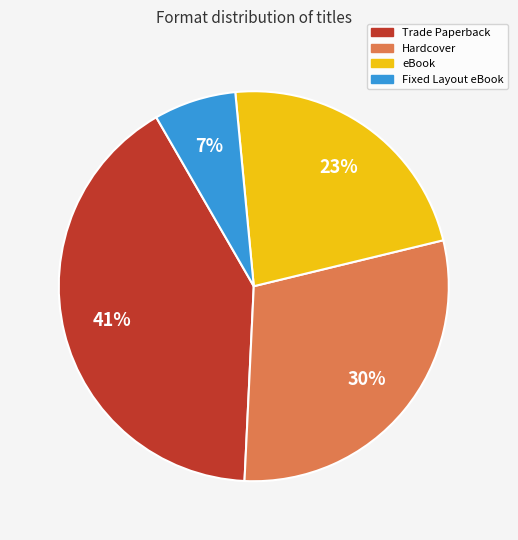

What is the smallest slice in the pie chart?

Fixed Layout eBook